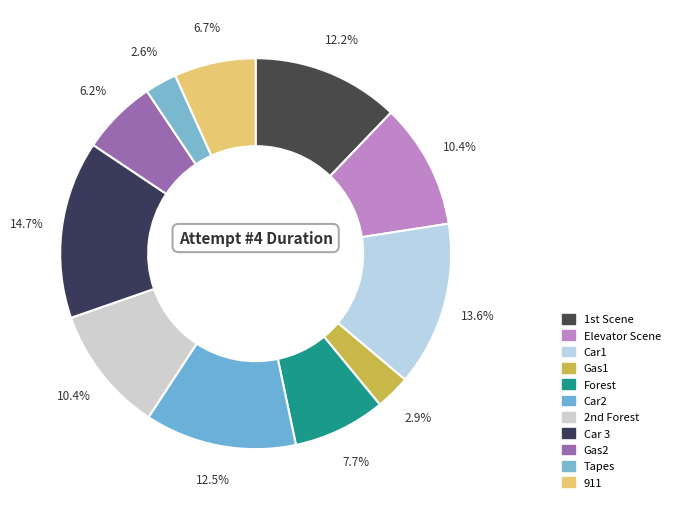

What is the smallest slice in the pie chart?

Tapes